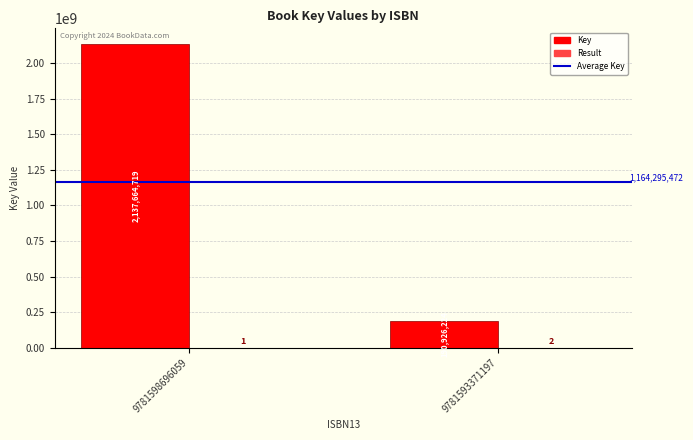

Which series has the largest total across all categories?

Key